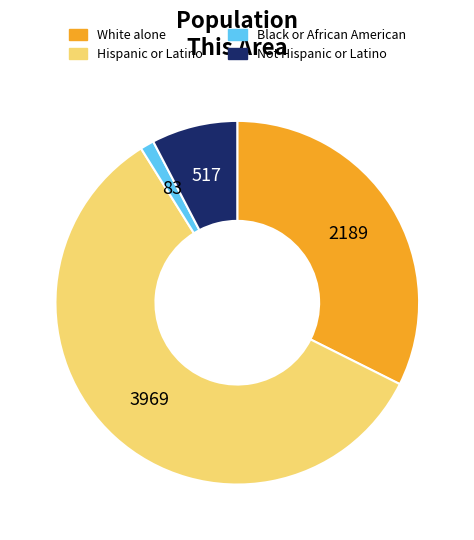

Count the number of slices in the pie.

4